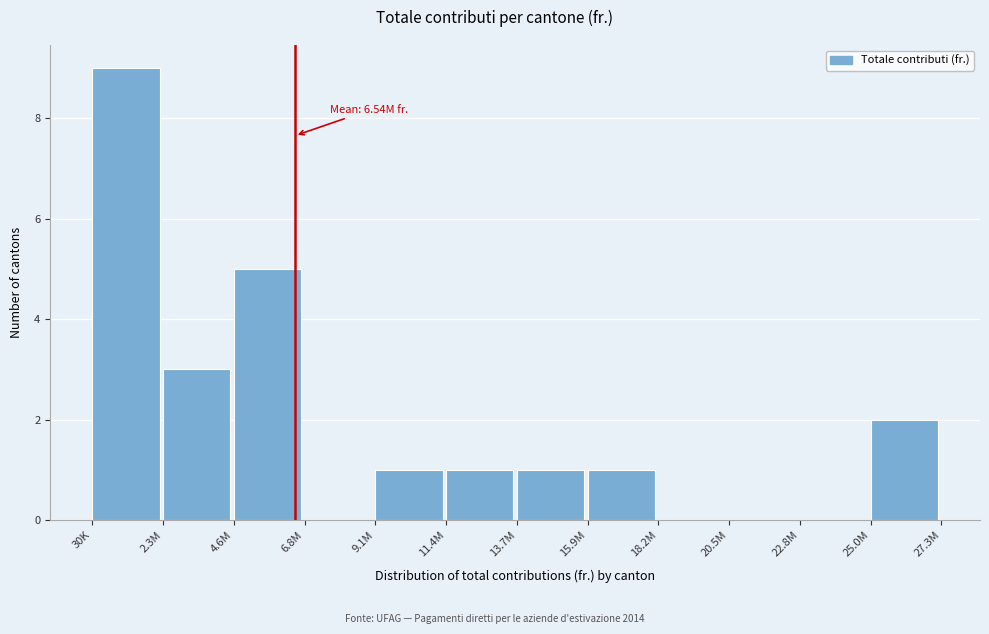

Reading left to right, what are all the values shown in this chart?

30K=9	2.3M=3	4.6M=5	6.8M=0	9.1M=1	11.4M=1	13.7M=1	15.9M=1	18.2M=0	20.5M=0	22.8M=0	25.0M=2